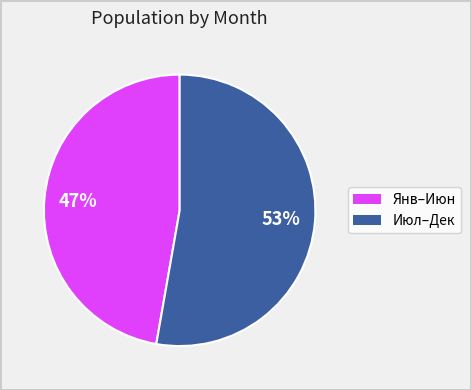

To the nearest percent, what is the average slice percentage?

50%